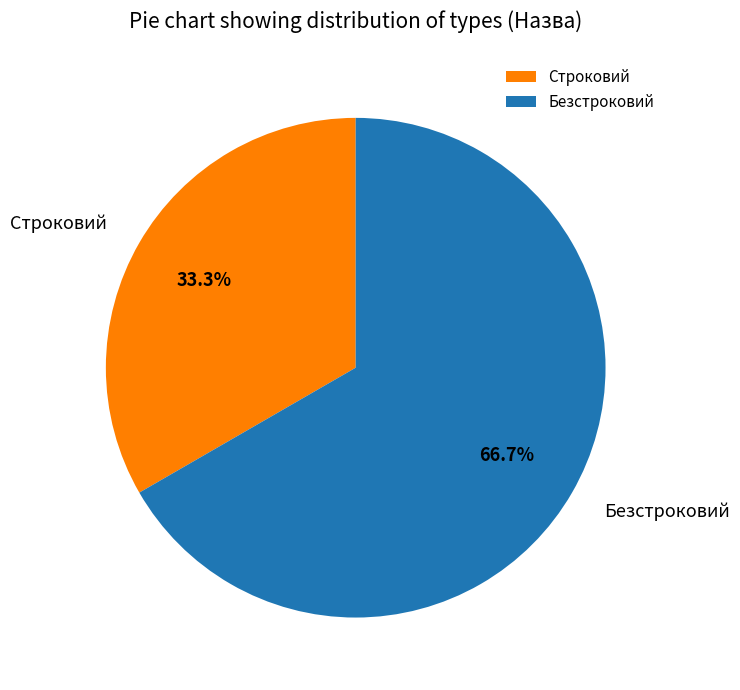

Between Строковий and Безстроковий, which is larger?

Безстроковий